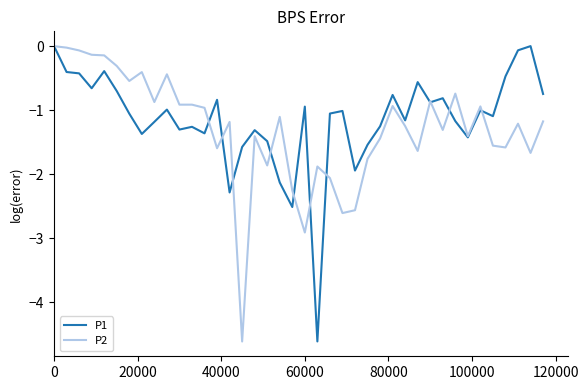

What is the minimum value for P2?

-4.6